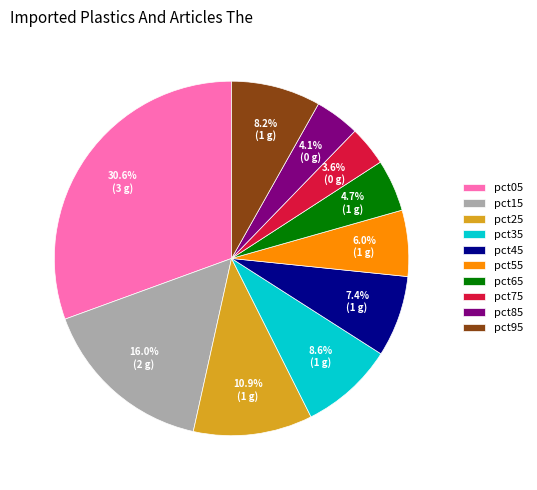

To the nearest percent, what is the difference between the pct65 and pct55 slice percentages?

1%